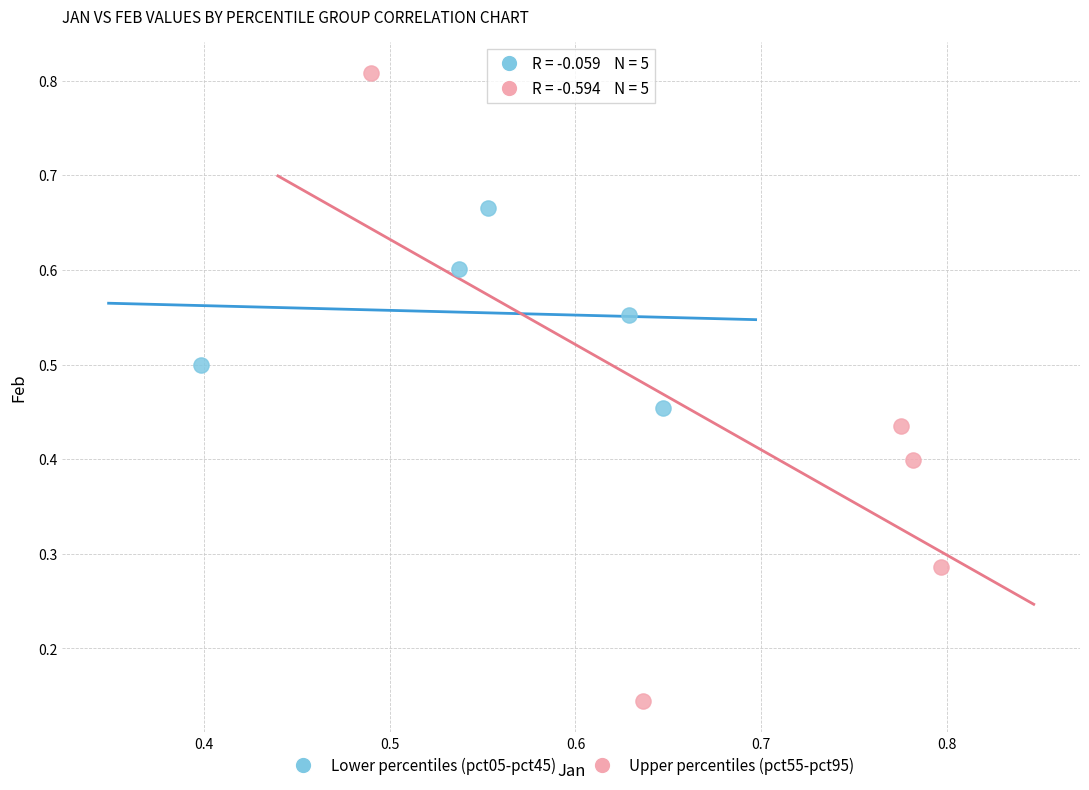

Which series reaches the minimum Y coordinate?

Upper percentiles (pct55-pct95)